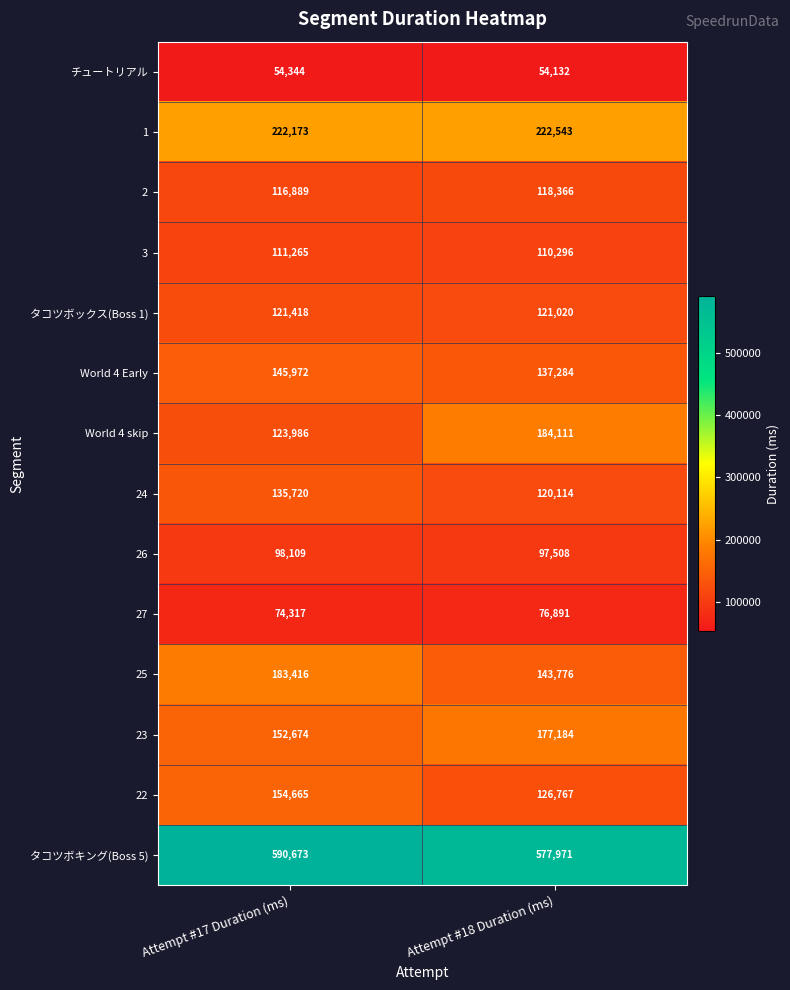

What is the difference between the maximum and minimum values in the 2 series?

1477